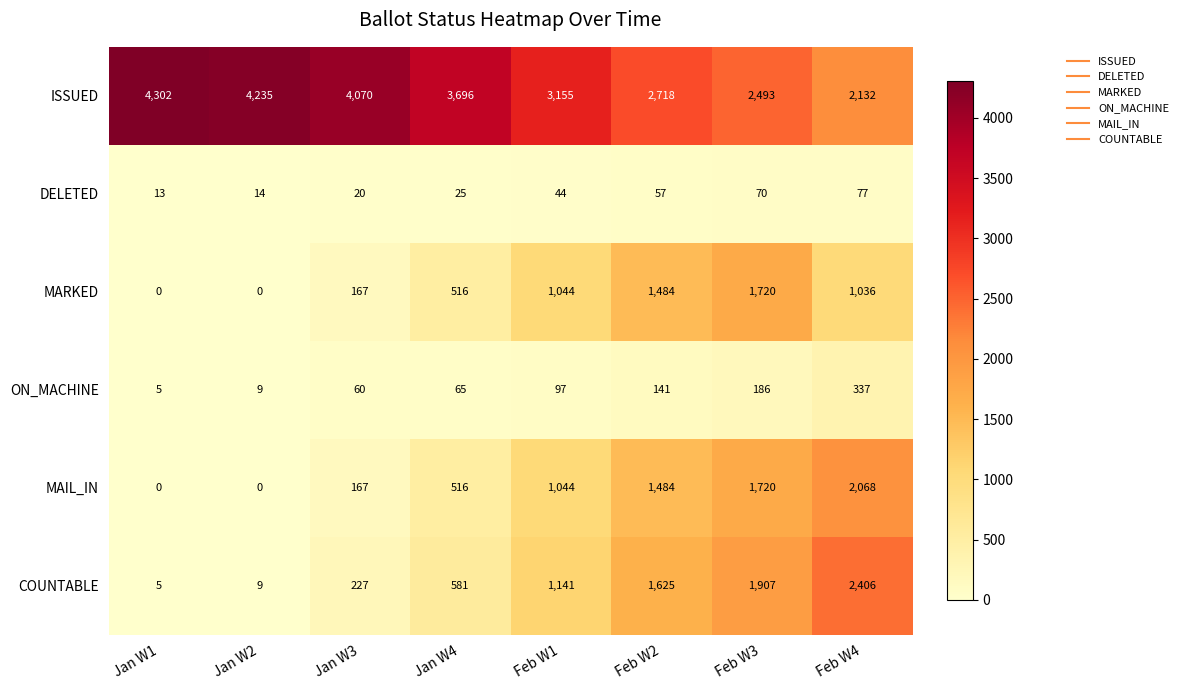

List the series in order of their peak value, lowest first.

DELETED, ON_MACHINE, MARKED, MAIL_IN, COUNTABLE, ISSUED